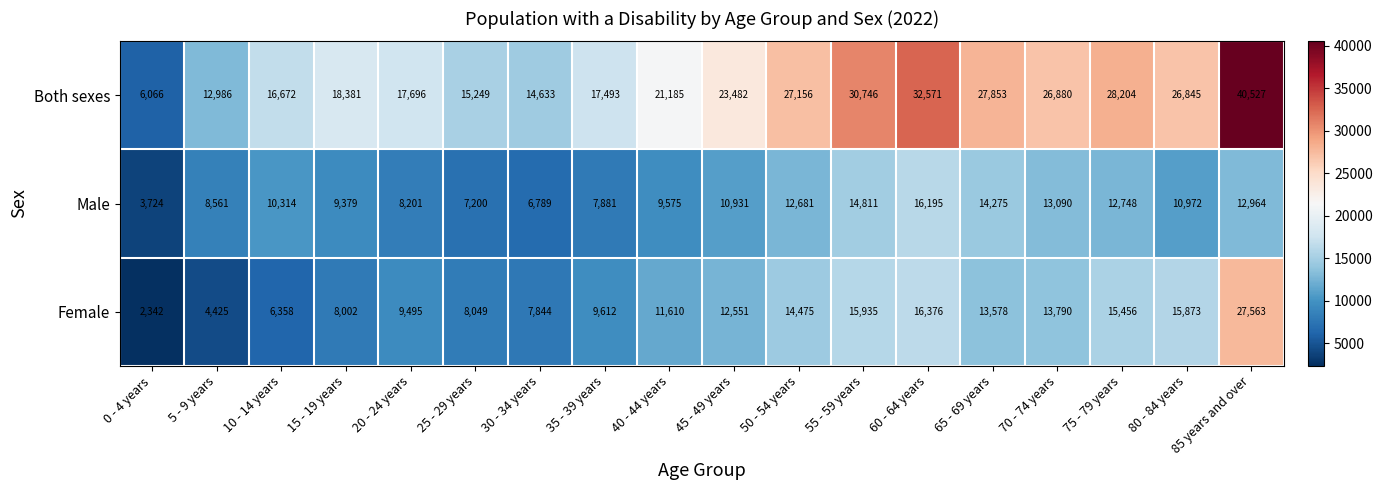

Which series has the widest spread of values?

Both sexes